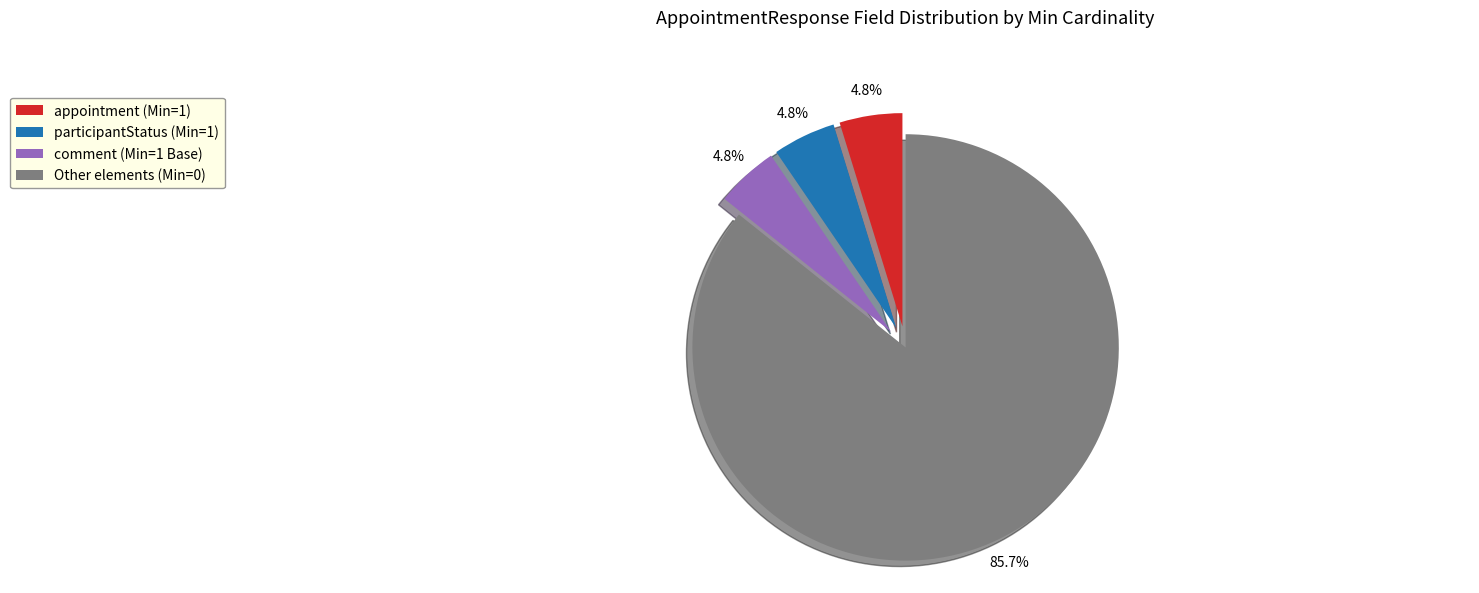

Does any single category account for the majority?

Yes